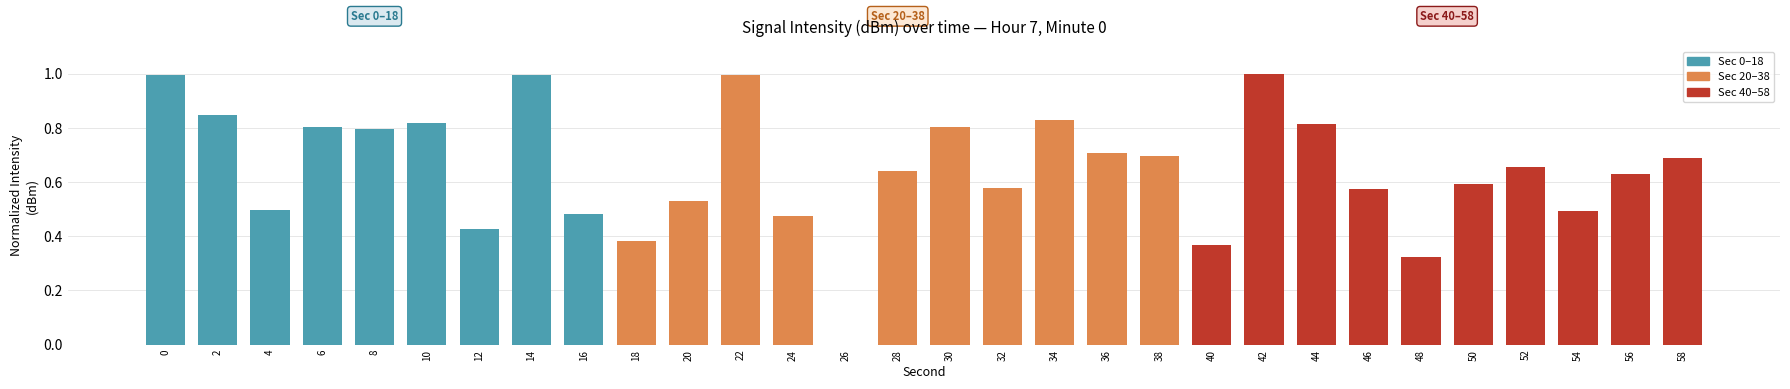

How many categories are shown in the chart?

30